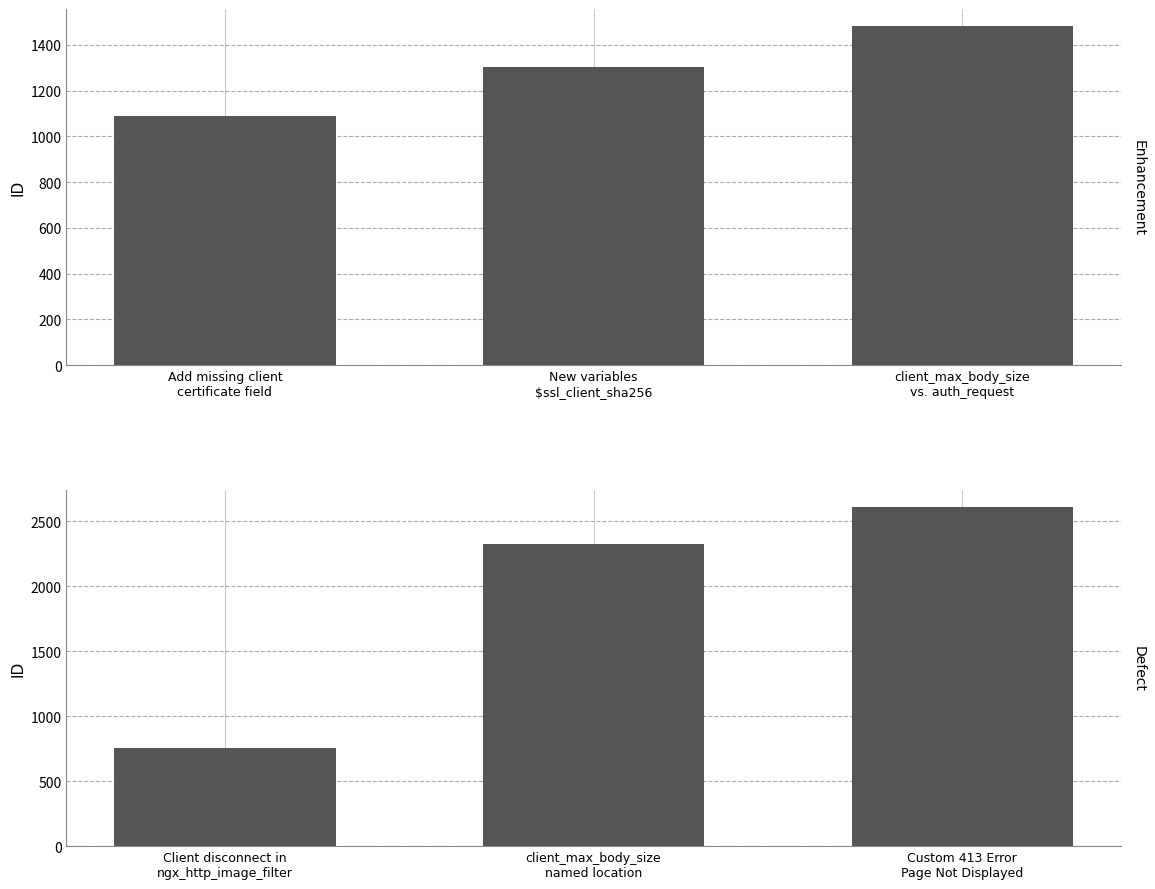

What value does the enhancement series have at Add missing client
certificate field, to the nearest 50?

1100